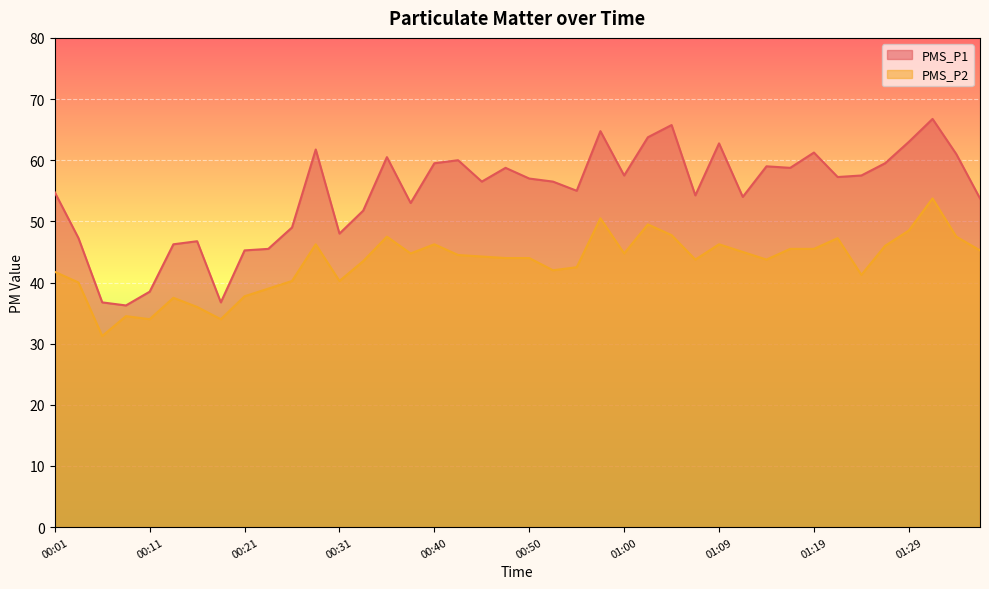

Reading right to left, transcribe all the data shown in this chart.

PMS_P1_line: 53.8	61.0	66.8	63.0	59.5	57.5	57.2	61.2	58.8	59.0	54.0	62.8	54.2	65.8	63.8	57.5	64.8	55.0	56.5	57.0	58.8	56.5	60.0	59.5	53.0	60.5	51.8	48.0	61.8	49.0	45.5	45.2	36.8	46.8	46.2	38.5	36.2	36.8	47.2	54.8
PMS_P2_line: 45.2	47.5	53.8	48.5	46.0	41.2	47.2	45.5	45.5	43.8	45.0	46.2	43.8	47.8	49.5	44.8	50.5	42.5	42.0	44.0	44.0	44.2	44.5	46.2	44.8	47.5	43.5	40.2	46.2	40.2	39.0	37.8	34.0	36.0	37.5	34.0	34.5	31.2	40.0	41.8